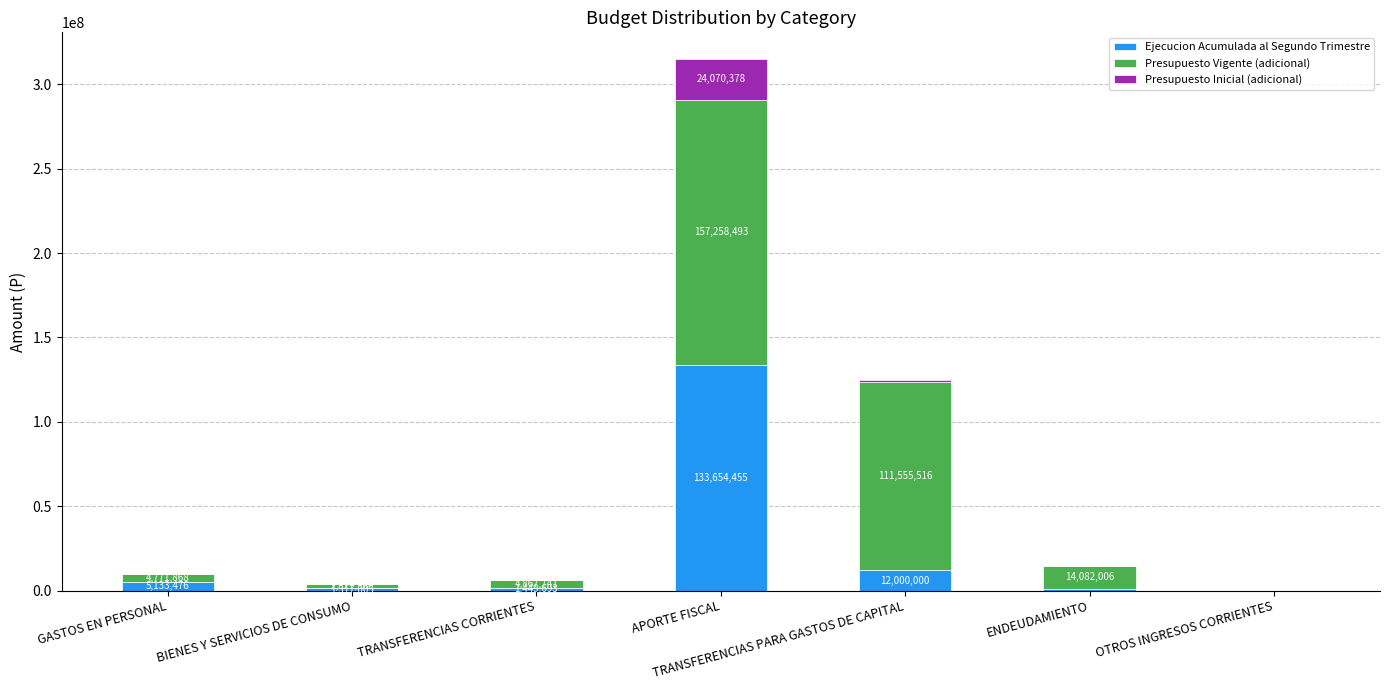

Are the bars grouped side by side (vs. stacked)?

No